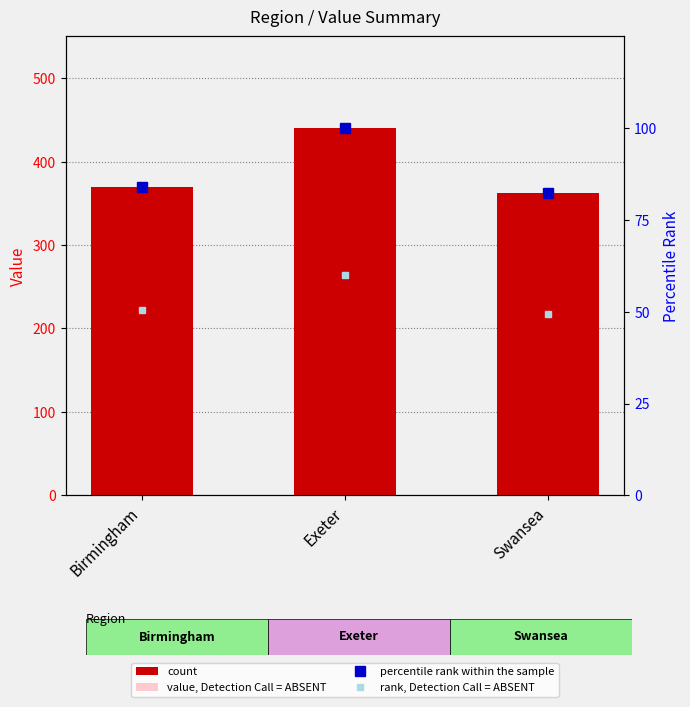

What is the label of the 2nd bar from the left?

Exeter